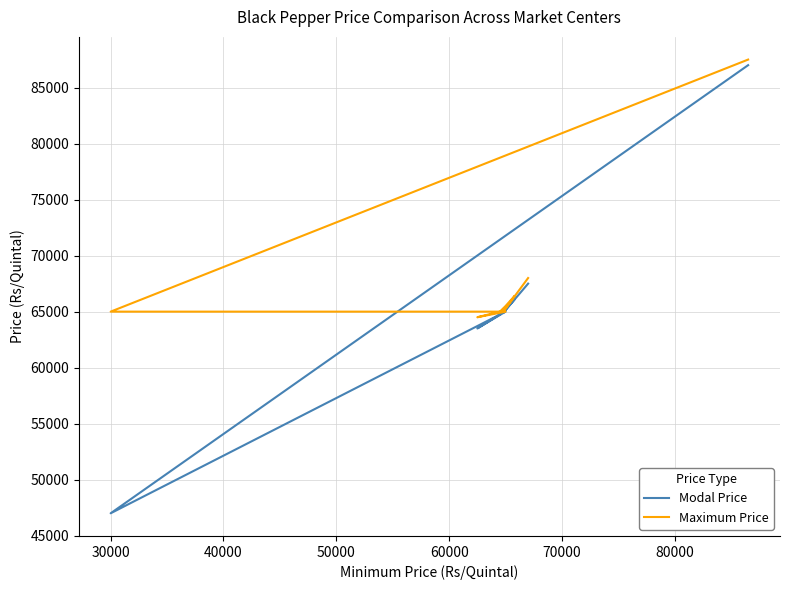

True or false: Maximum Price and Modal Price intersect in this chart.

False